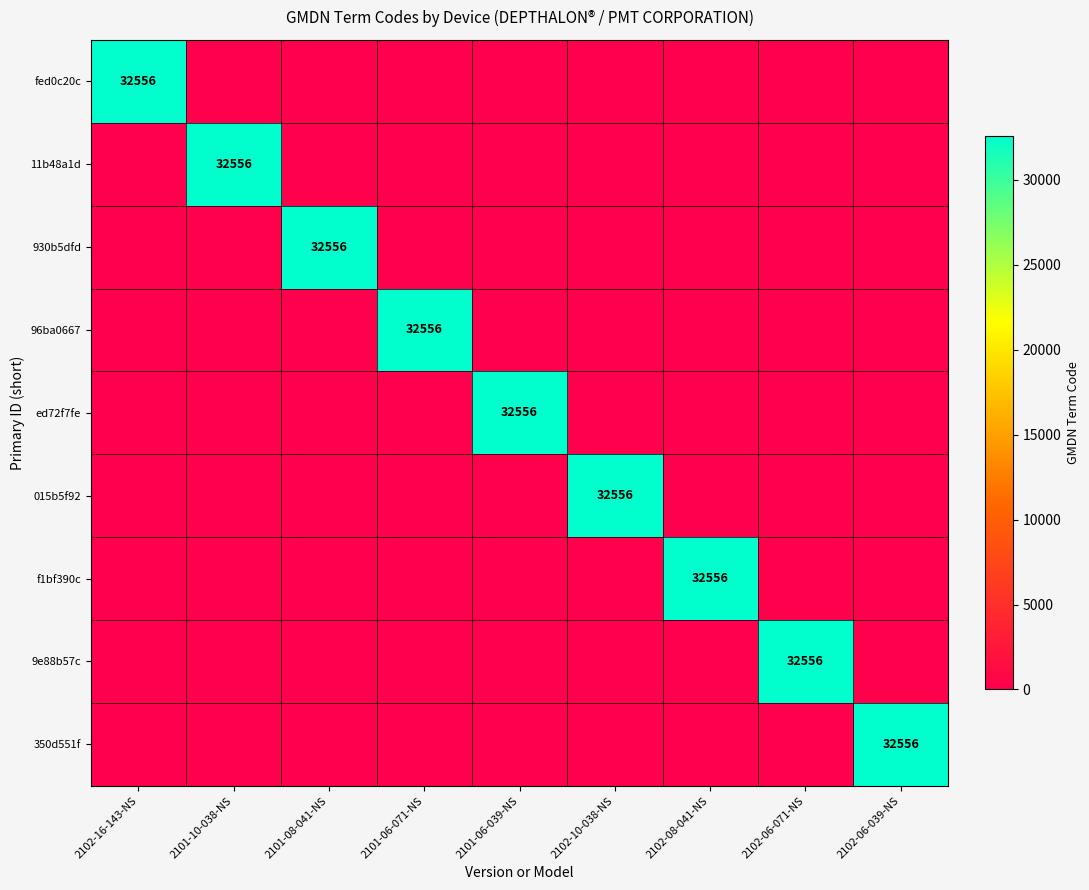

Is it true that ed72f7fe equals 32556 at 2101-06-039-NS?

True